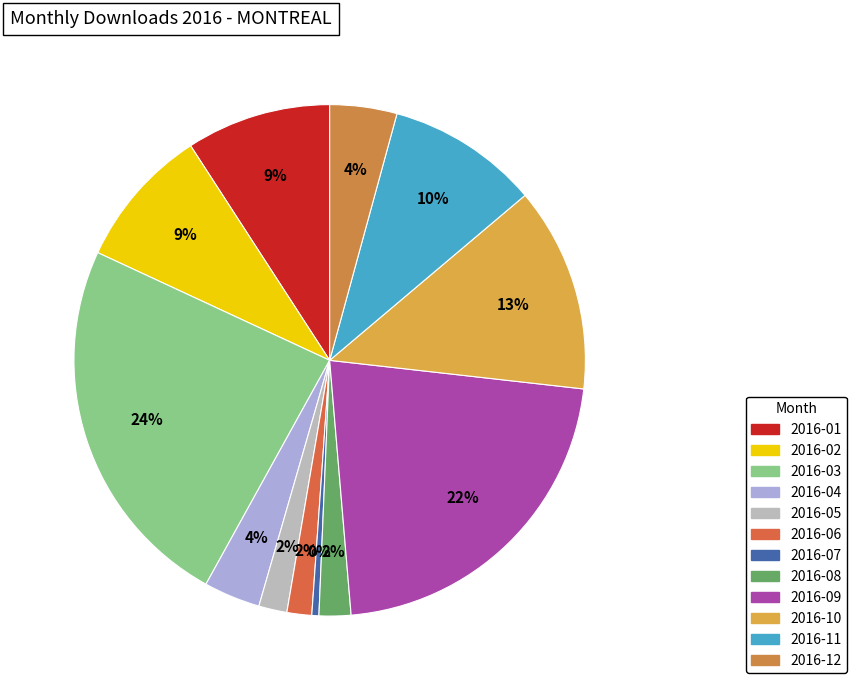

Between 2016-03 and 2016-12, which is larger?

2016-03